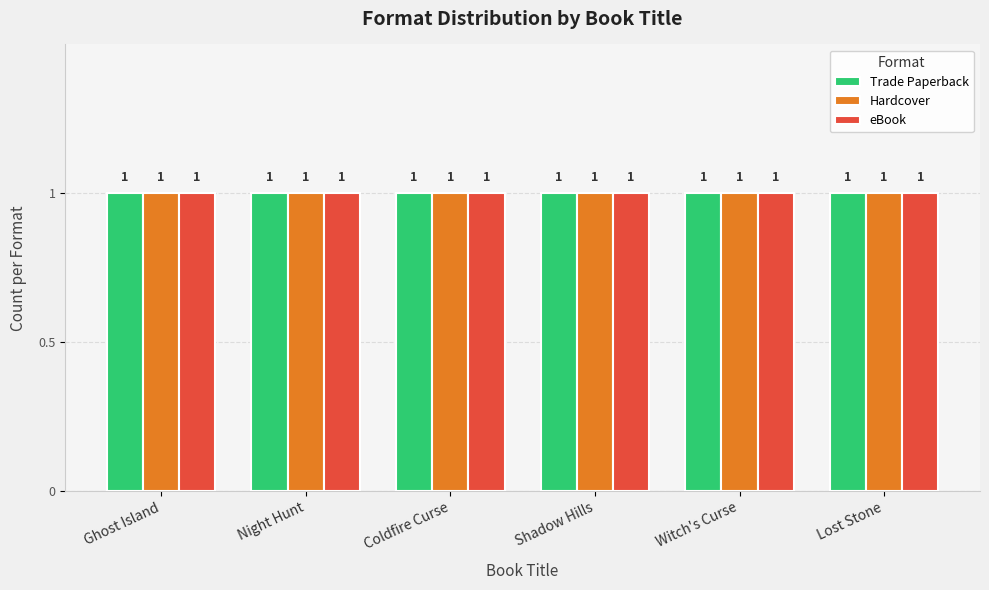

Between Coldfire Curse and Ghost Island, which is larger?

Ghost Island